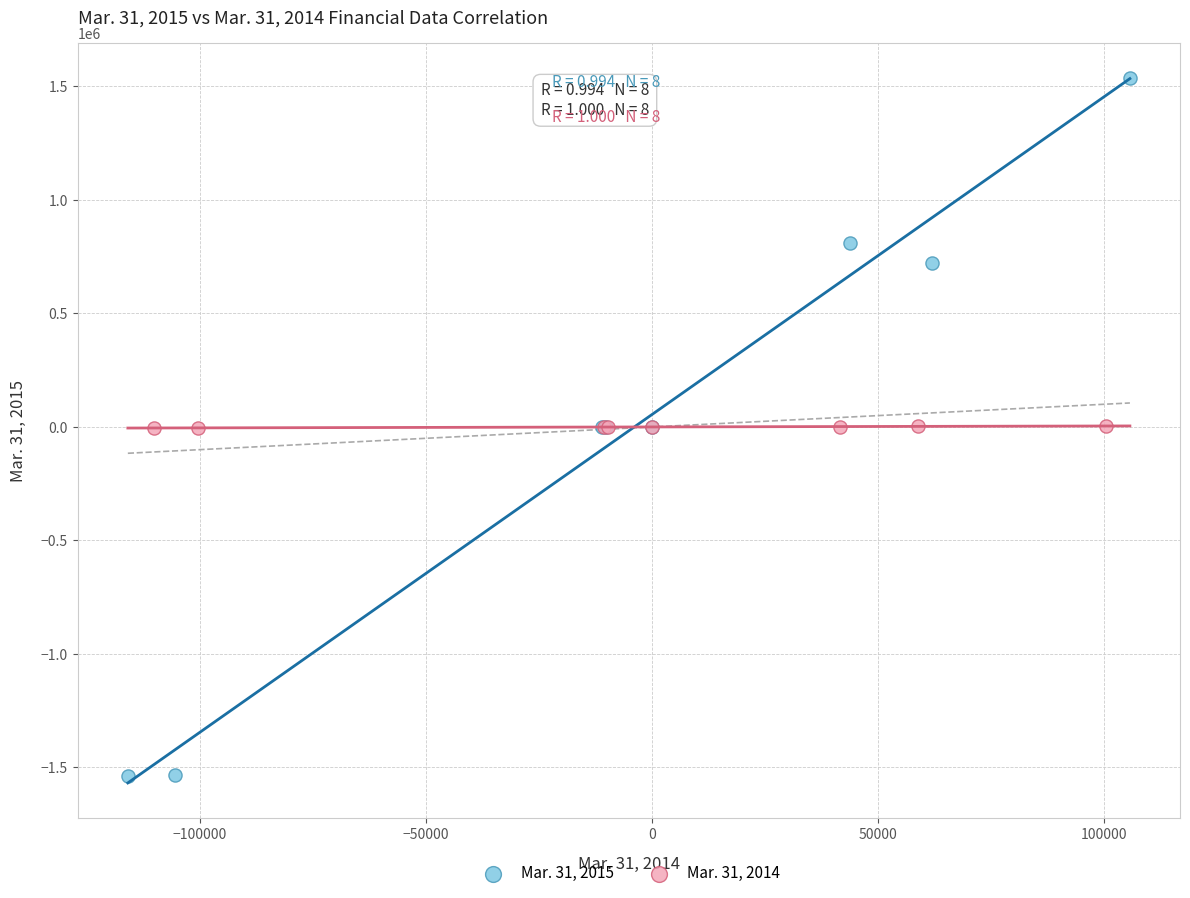

Which series contains the lowest Y value?

Mar. 31, 2015